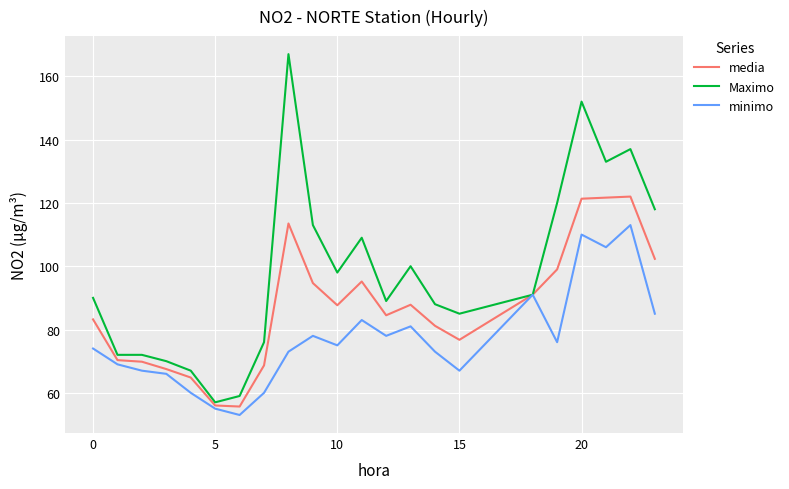

List the series in order of their peak value, highest first.

Maximo, media, minimo